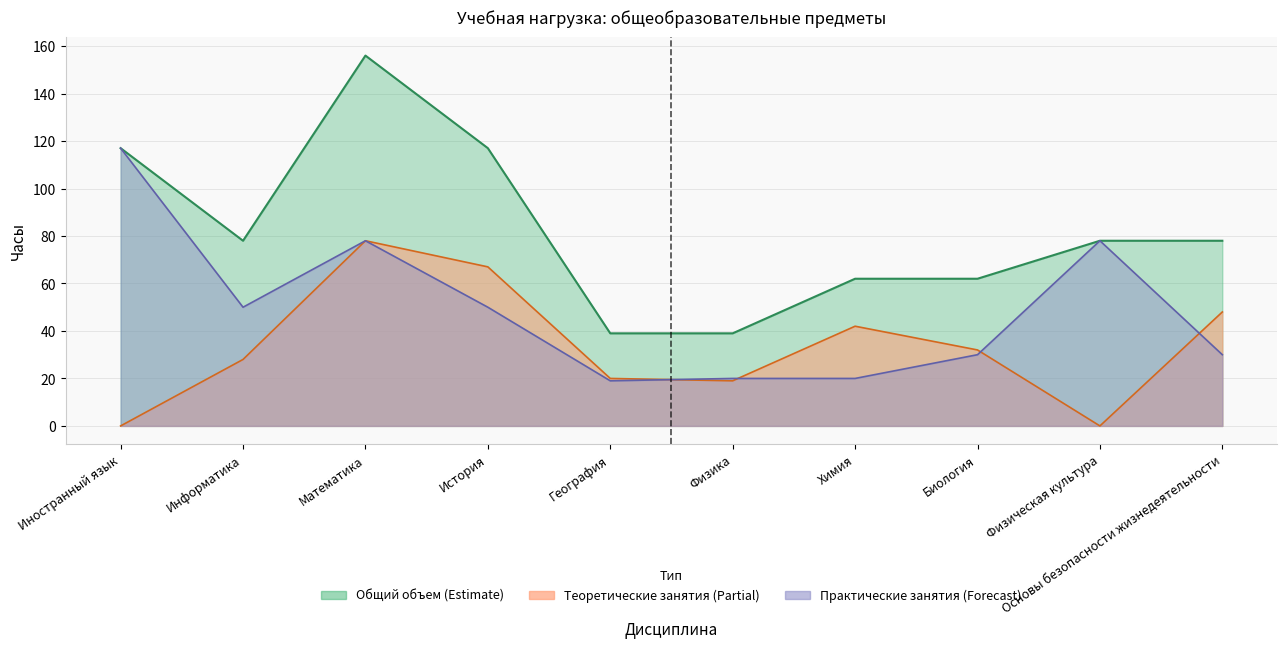

What is the value of the Общий объем point at the 4th from the left?

117